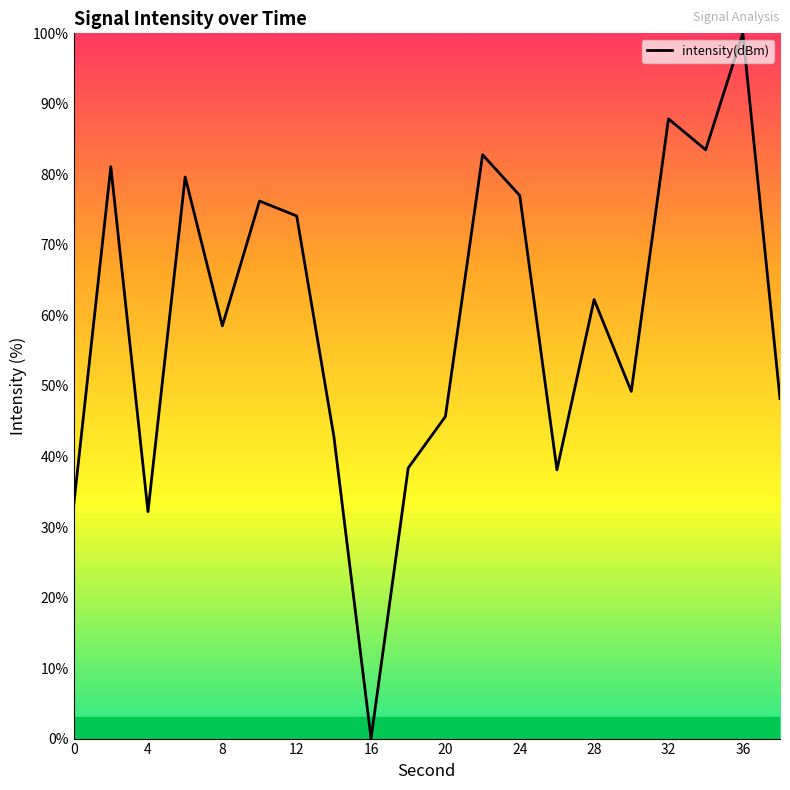

What is the greatest value displayed?

100.0